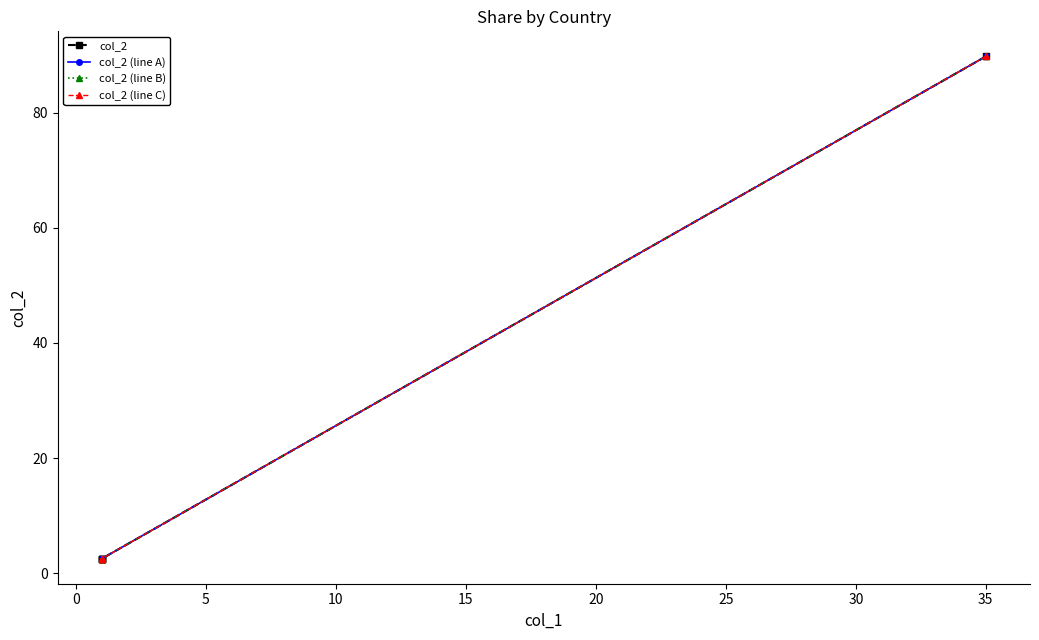

True or false: col_2 (line A) has a value of 4.4 at 15.

False